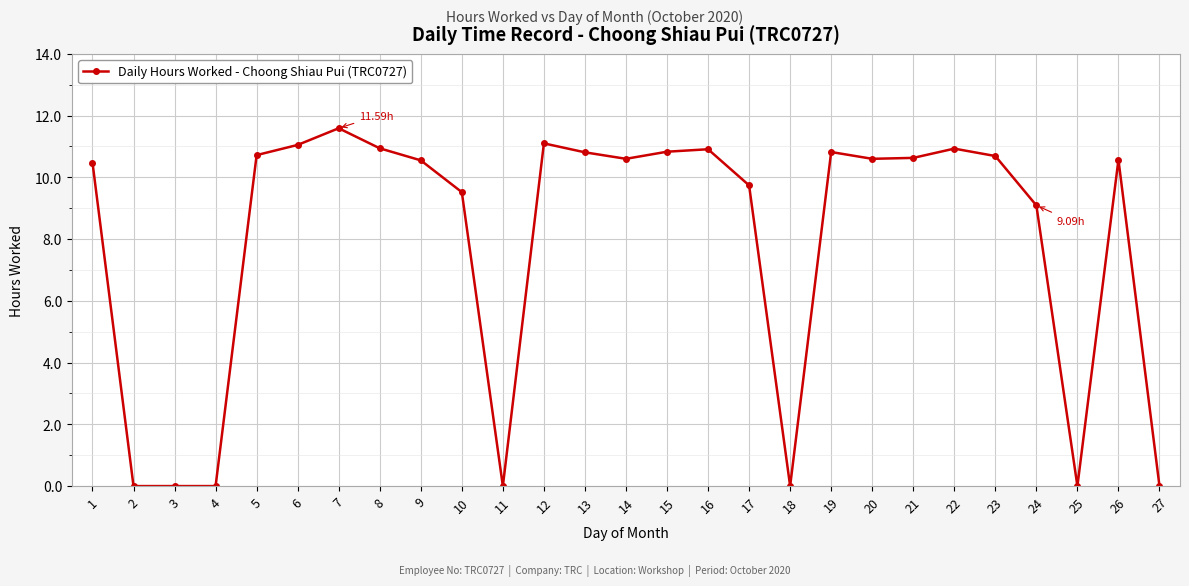

Between 19 and 17, which is larger?

19